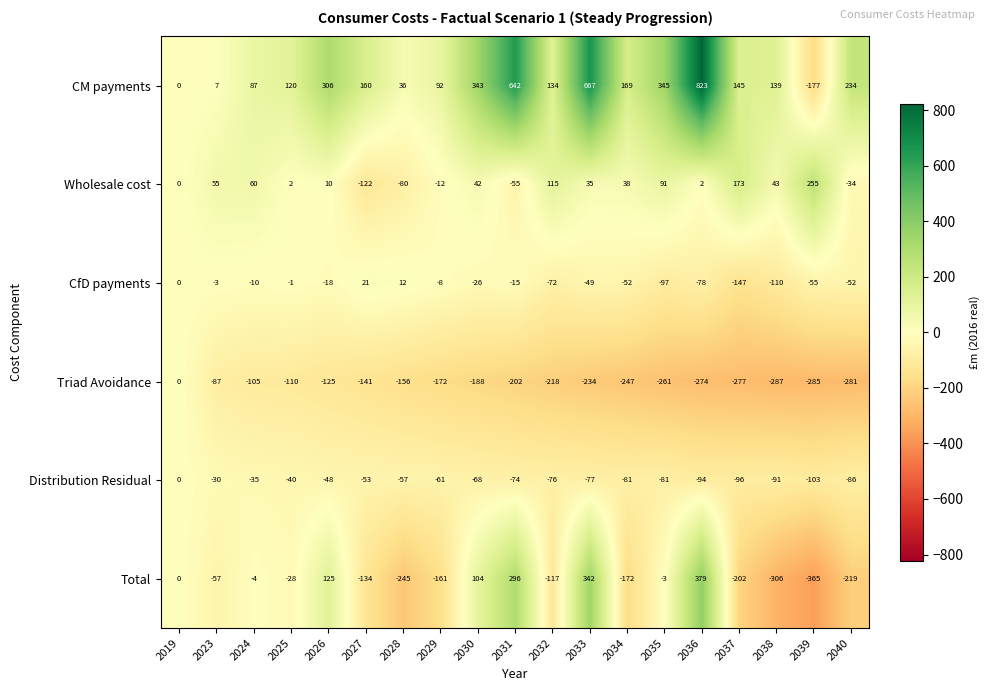

What is the total value across all series at 2028?

-490